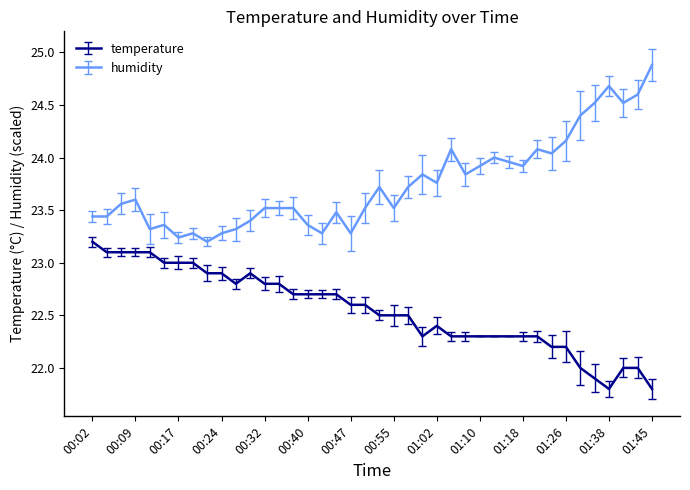

What is the smallest value displayed?

21.8